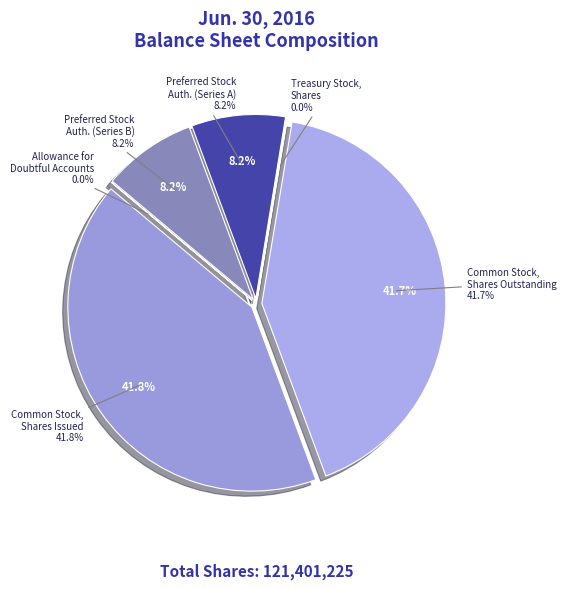

What is the change in value from Allowance for doubtful accounts to Preferred stock, shares authorized (B)?

+9999487